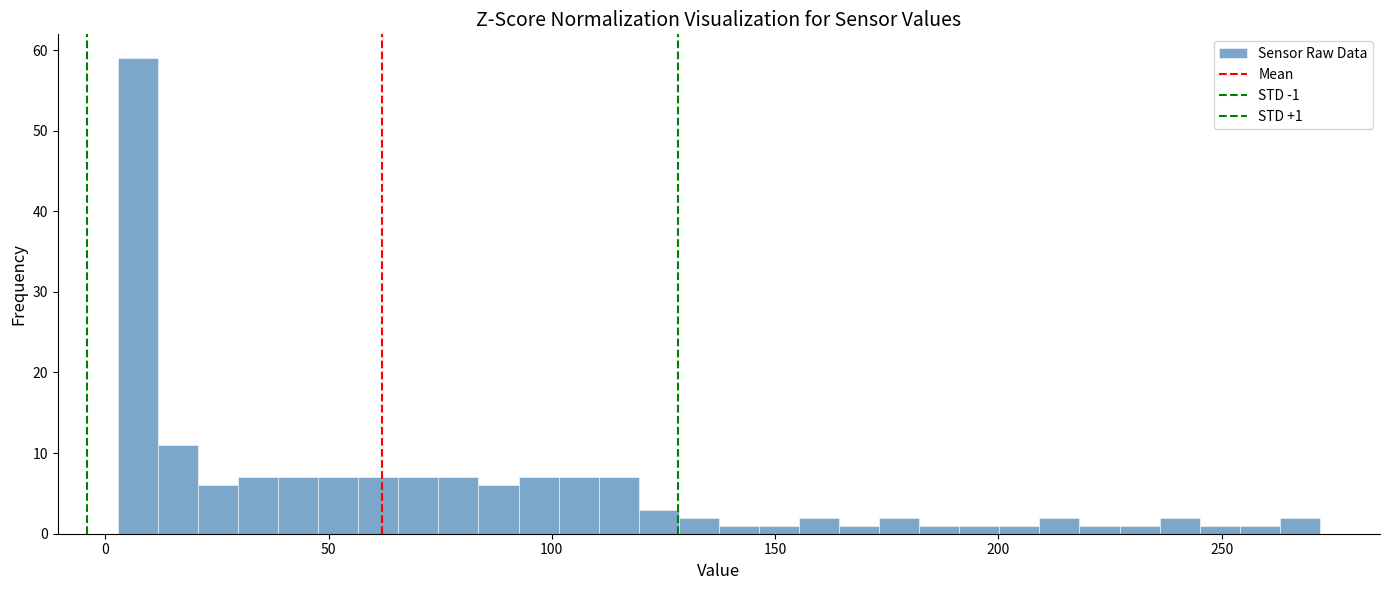

Read against the x-axis, roughly where is the centre of the tallest bar?

5